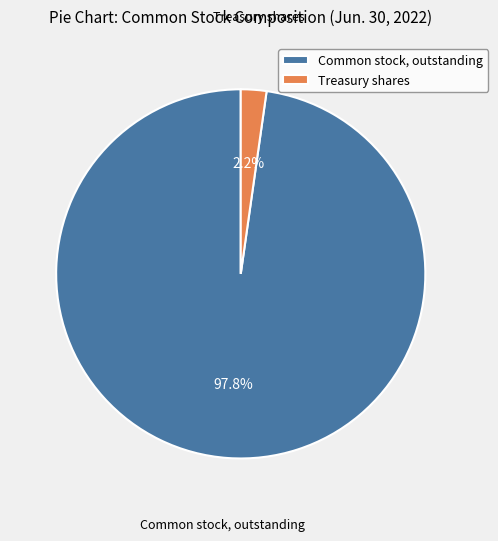

Rank the categories by value from highest to lowest.

Common stock, outstanding, Treasury shares